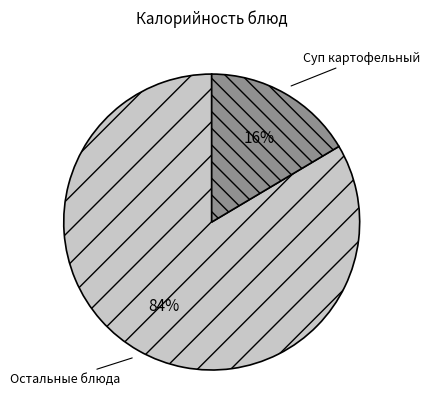

Which has a higher value, Суп картофельный or Остальные блюда?

Остальные блюда